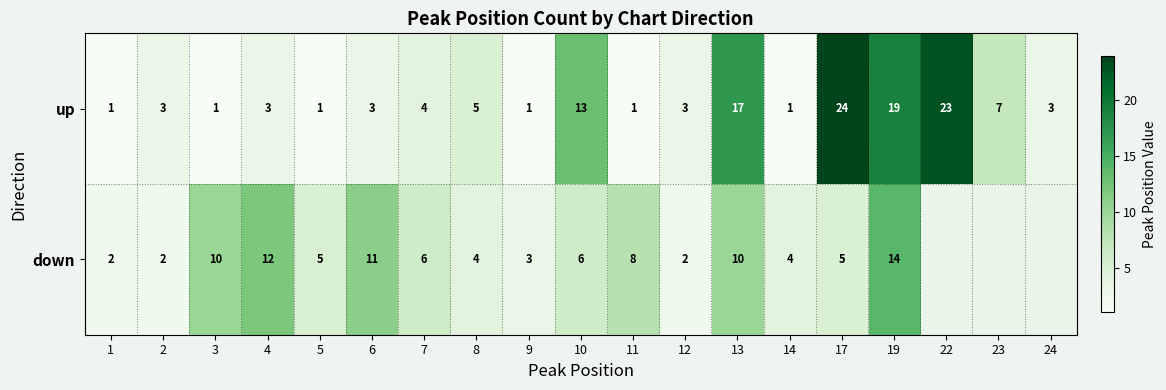

Between 1 and 12, which series saw the biggest shift?

up